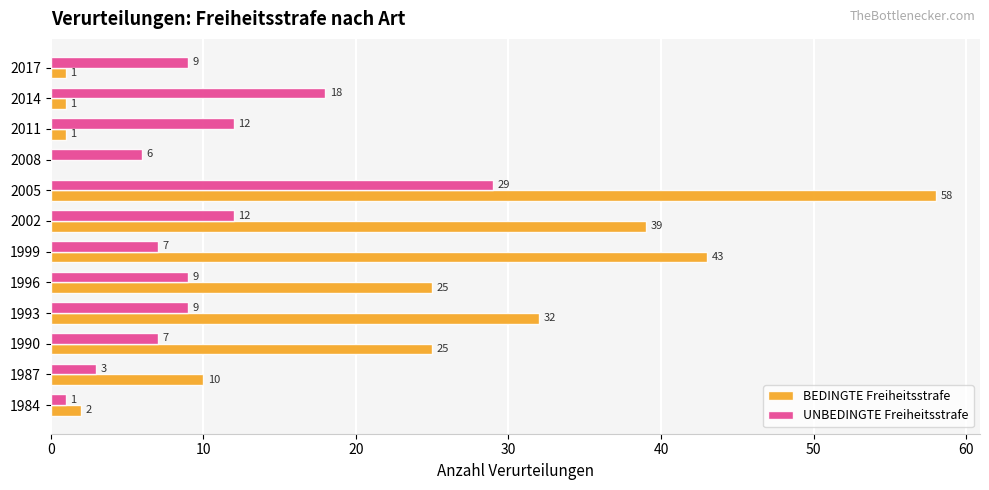

Read the UNBEDINGTE Freiheitsstrafe value at 1999.

7